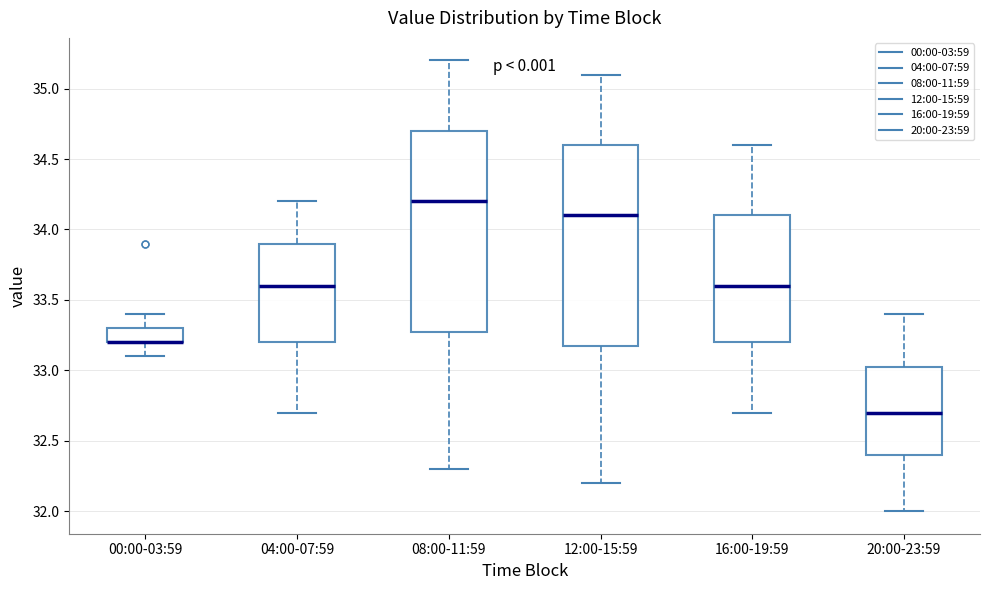

Reading left to right, transcribe this box plot: for each box, give where its median line is, the range the box spans, and where its two whiskers end, as read against the y-axis. The values are not printed on the chart, so give them approximately, as read against the axis.

00:00-03:59: median 33.20 (drawn on the box's lower edge), box 33.20 to 33.30, whiskers 33.10 to 33.40
04:00-07:59: median 33.60, box 33.20 to 33.90, whiskers 32.70 to 34.20
08:00-11:59: median 34.20, box 33.30 to 34.70, whiskers 32.30 to 35.20
12:00-15:59: median 34.10, box 33.20 to 34.60, whiskers 32.20 to 35.10
16:00-19:59: median 33.60, box 33.20 to 34.10, whiskers 32.70 to 34.60
20:00-23:59: median 32.70, box 32.40 to 33.05, whiskers 32.00 to 33.40